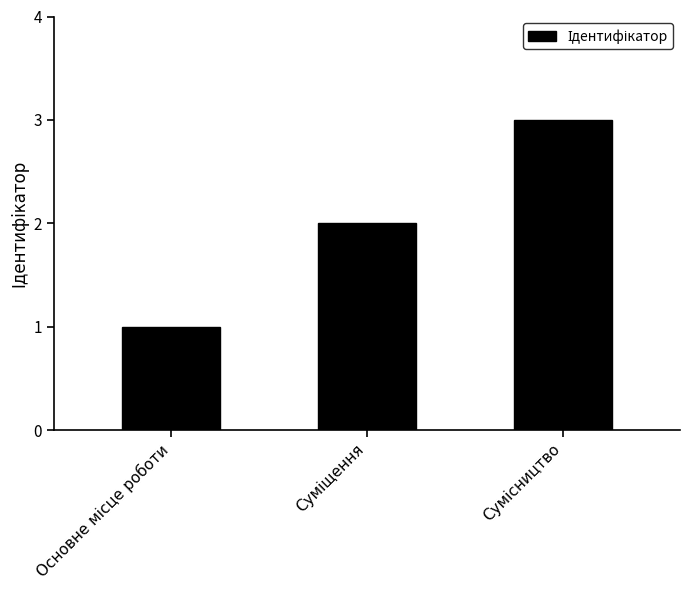

What is the smallest value displayed?

1